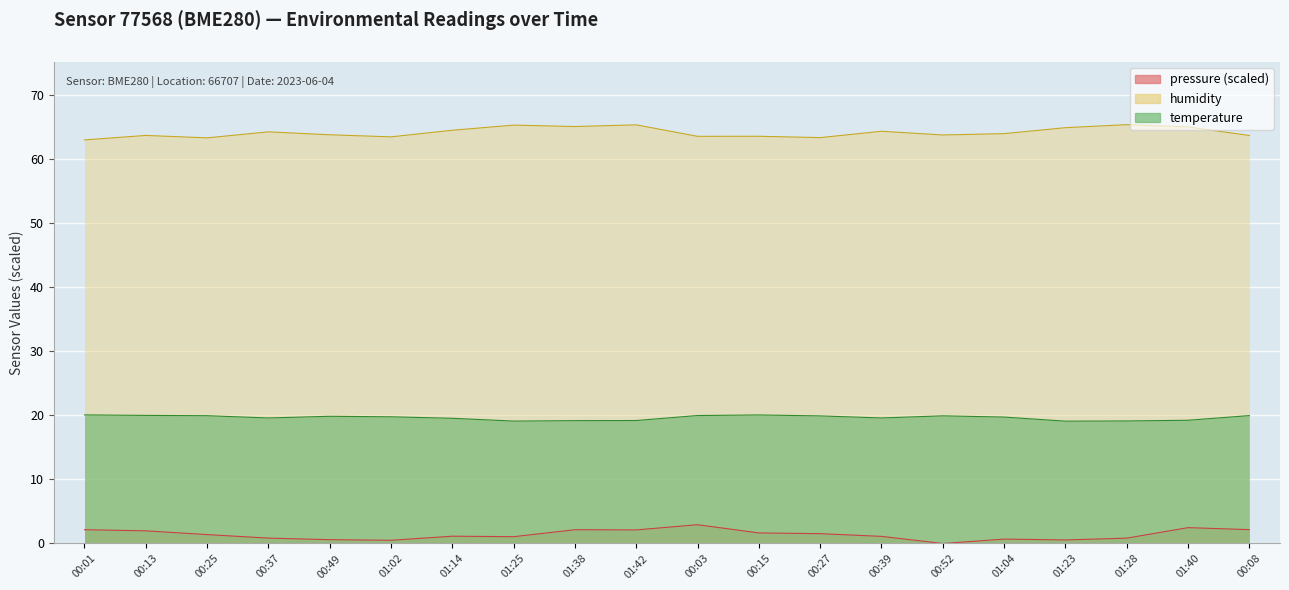

Which series has the widest spread of values?

pressure